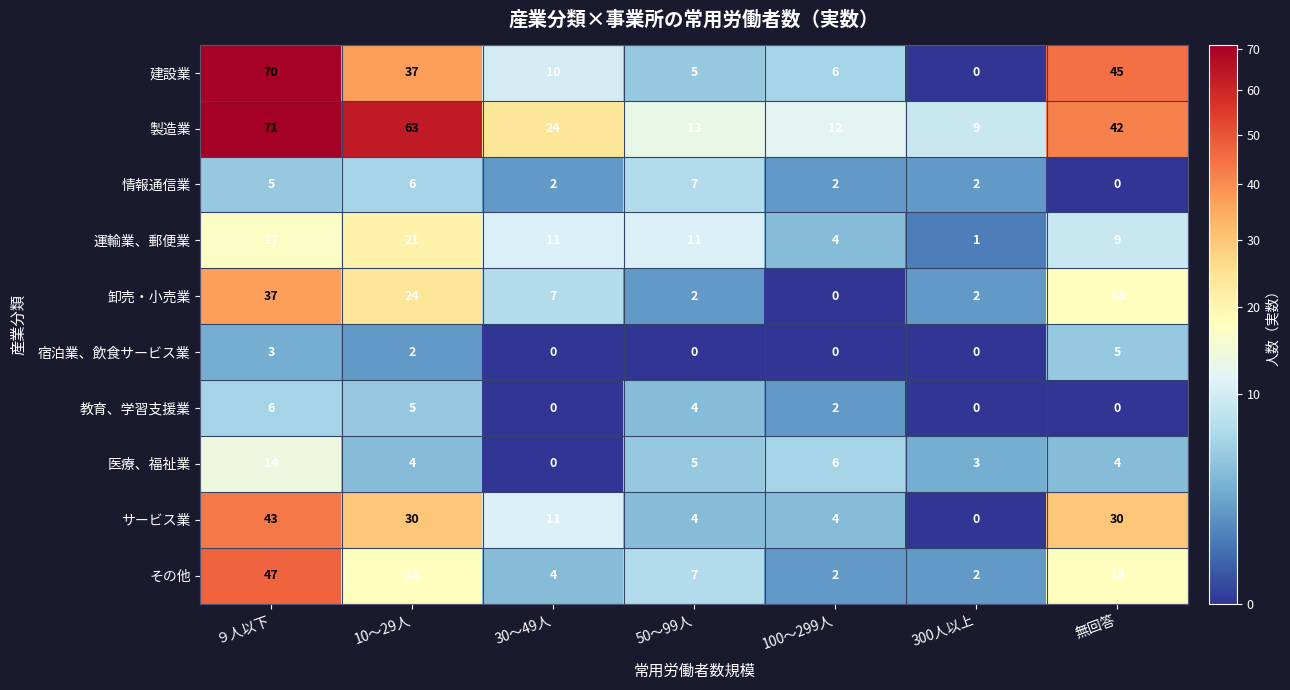

How many categories are shown in the chart?

7